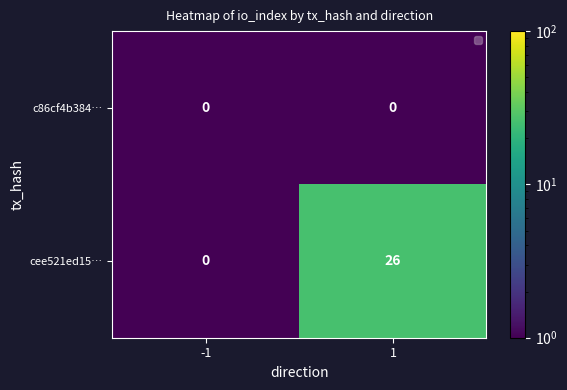

What is the smallest value displayed?

0